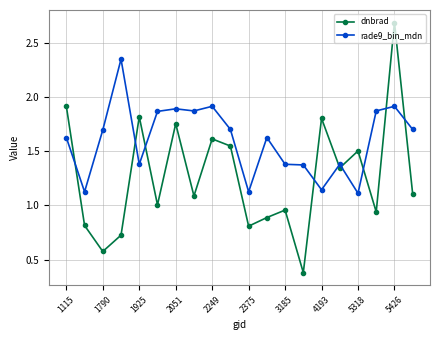

Which series has the largest total across all categories?

rade9_bin_mdn